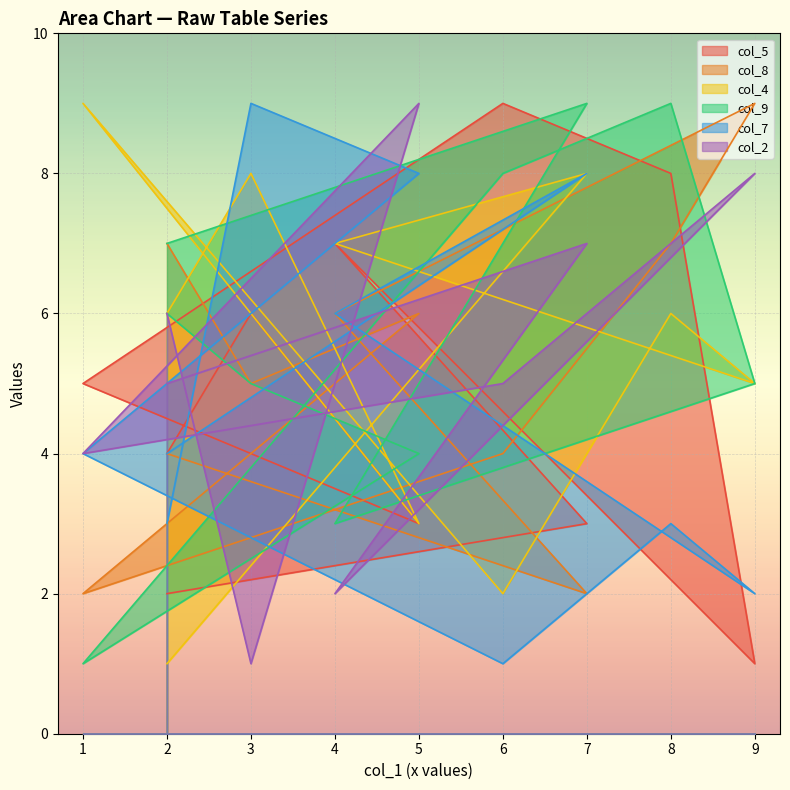

What is the label of the 9th point from the right?

3